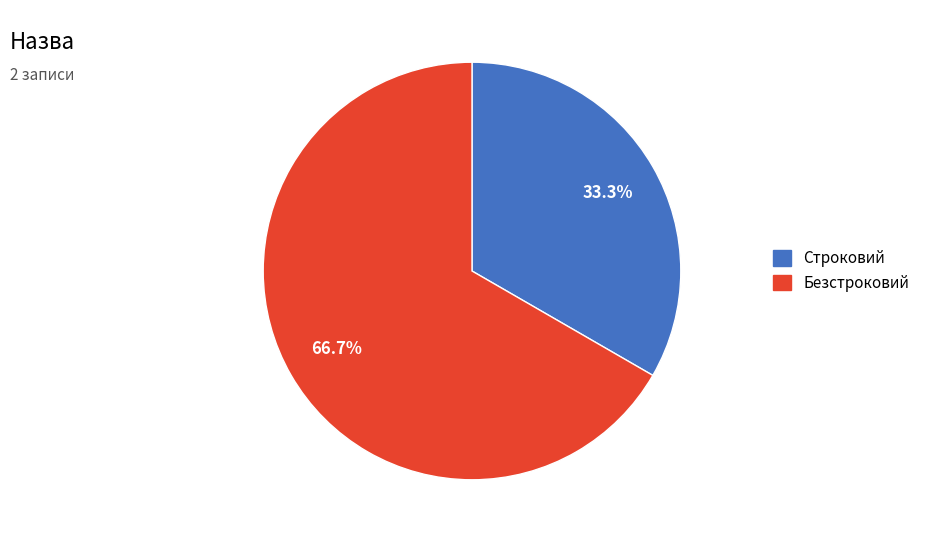

To the nearest percent, what is the combined percentage of Безстроковий and Строковий?

100%